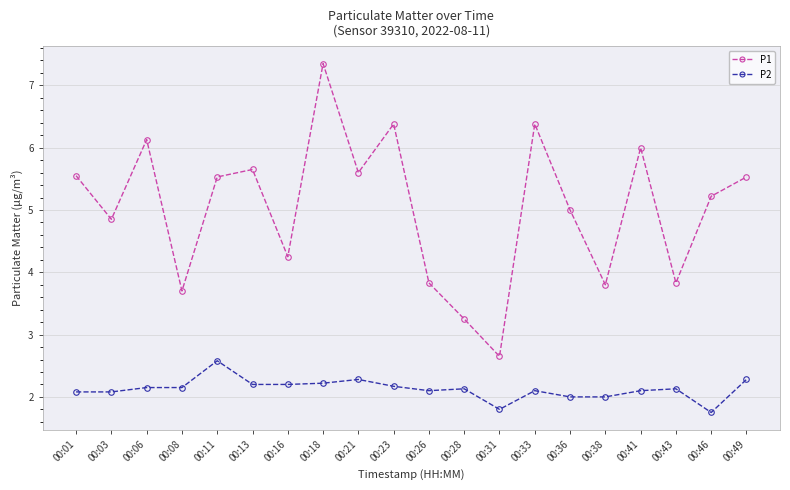

What is the value of the P2 point at the 20th from the left?

2.3